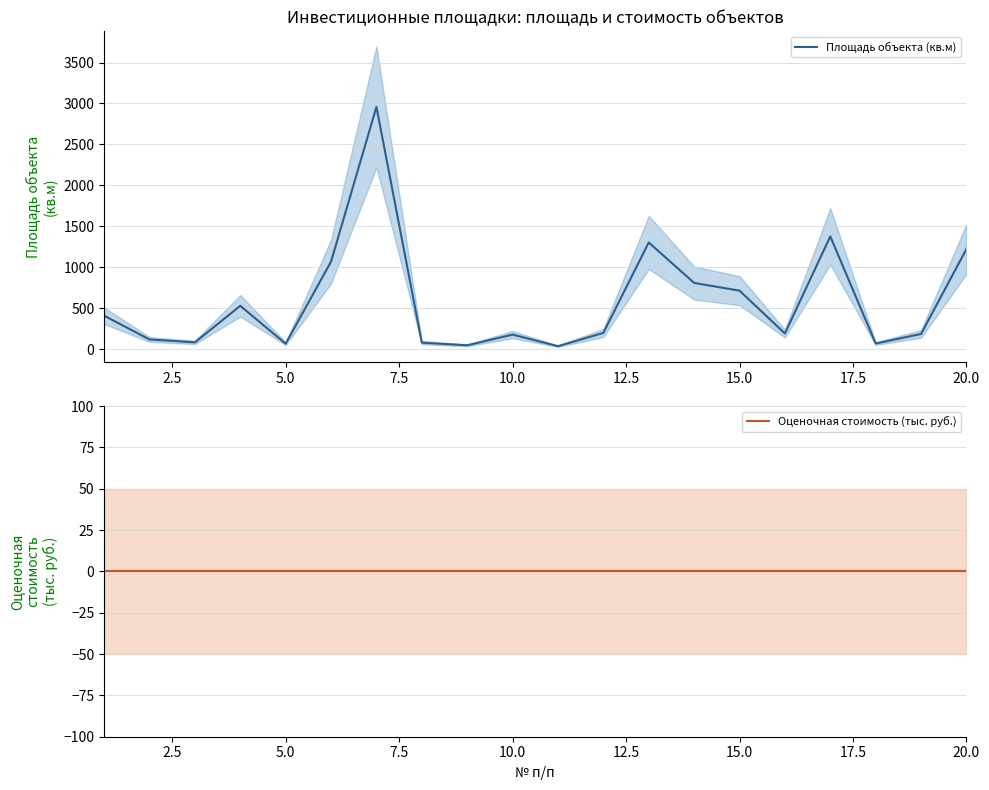

Is this an area chart (filled region under the line)?

No